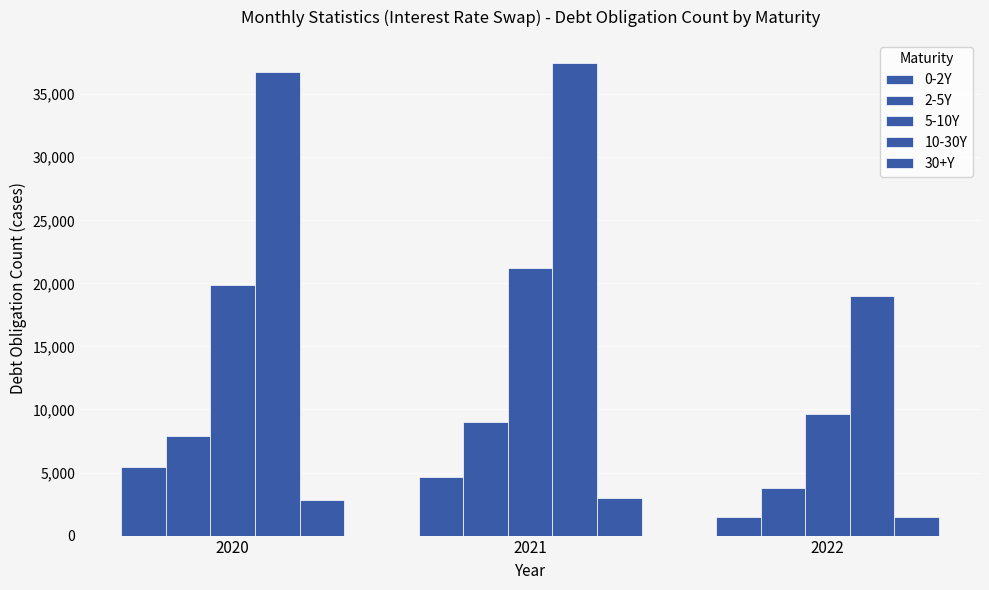

Which category has the highest value in the 5-10Y series?

2021